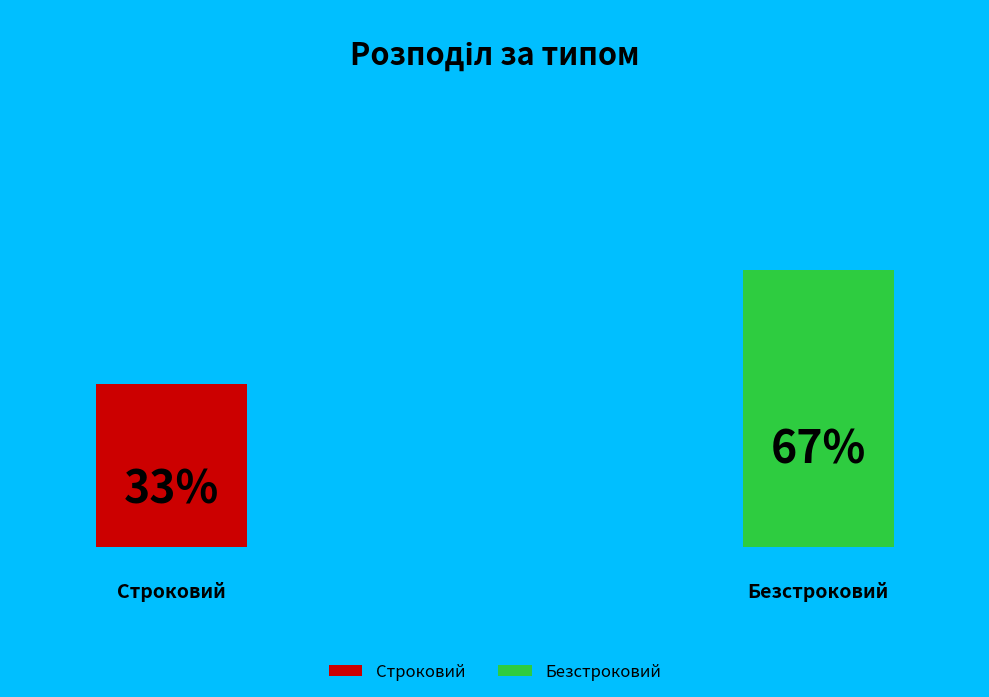

True or false: Строковий accounts for 33% of the total.

True